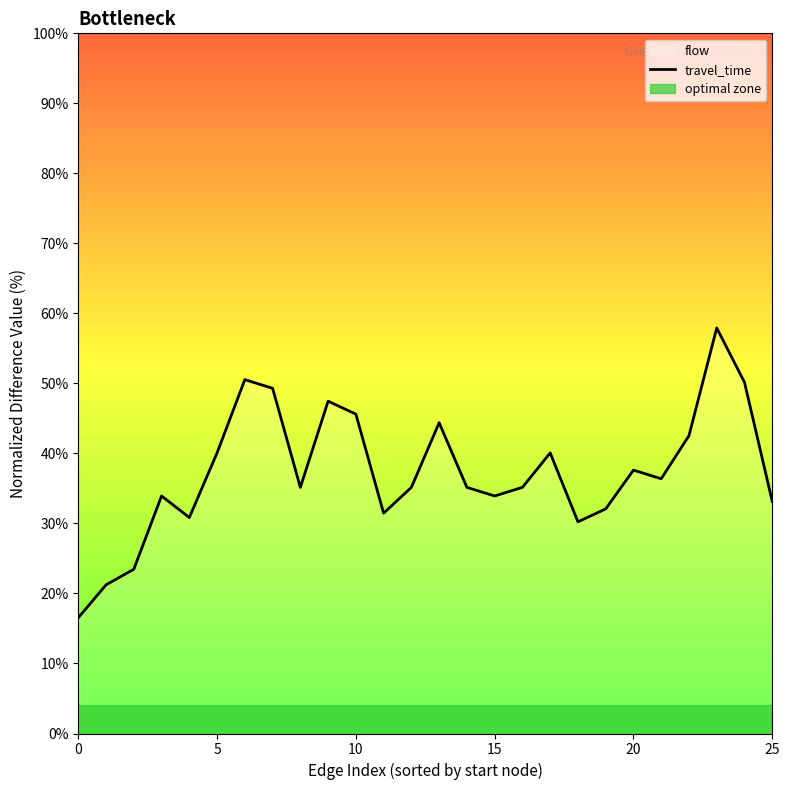

True or false: travel_time has a value of 8.3 at 0.

False